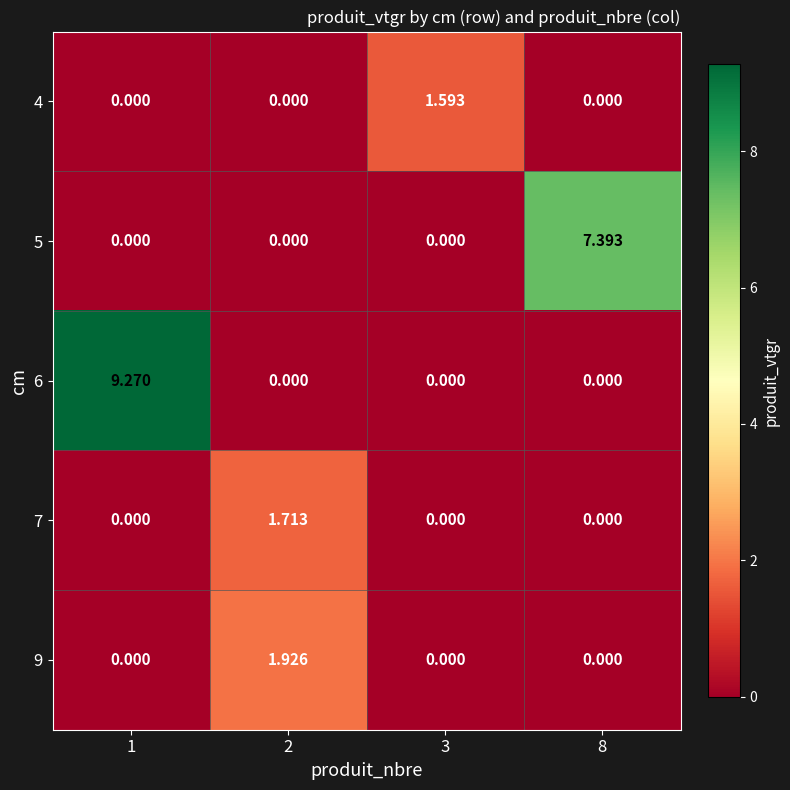

Count the number of data series in this chart.

5